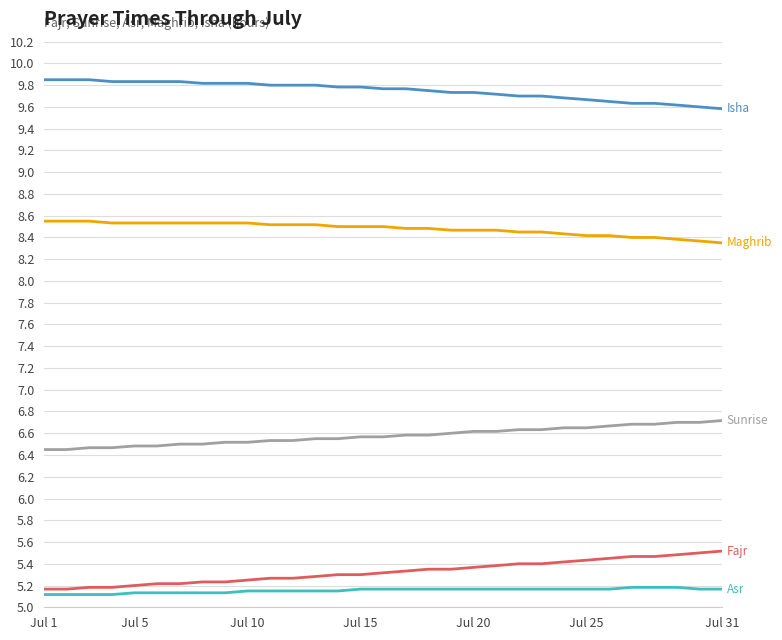

What is the smallest value displayed?

5.1